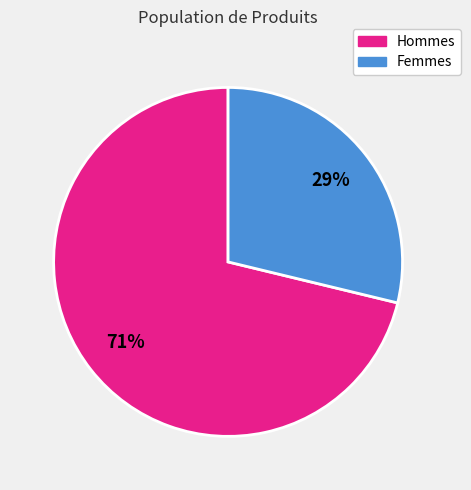

To the nearest percent, what is the difference between the largest and smallest slice percentages?

42%